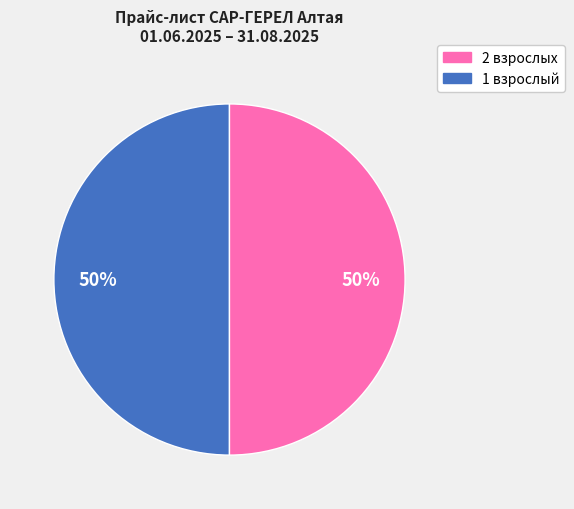

Count the number of slices in the pie.

2